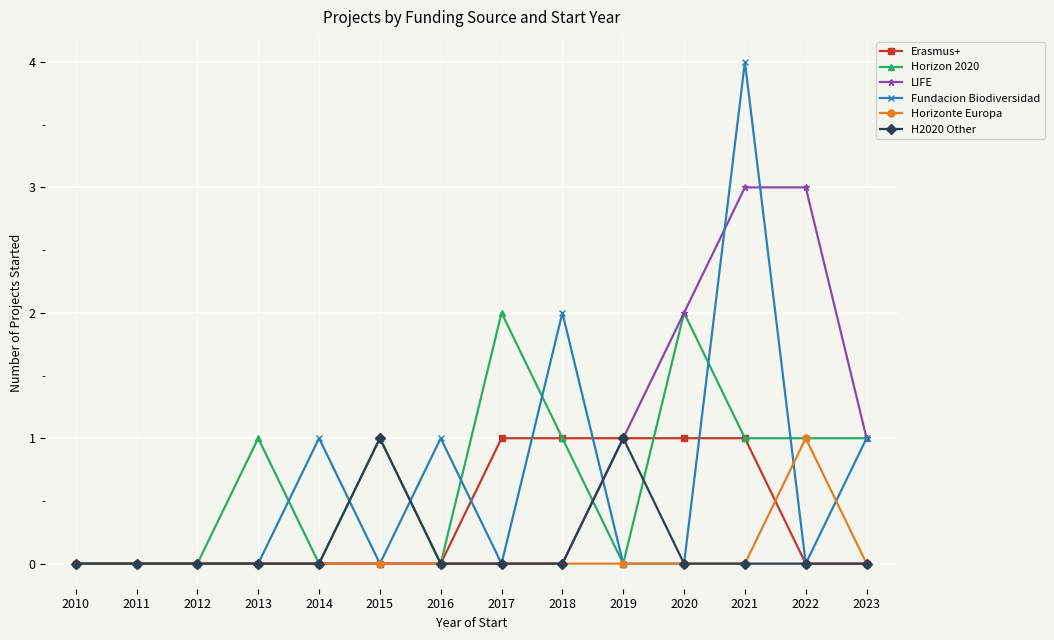

Which series has the widest spread of values?

Fundacion Biodiversidad